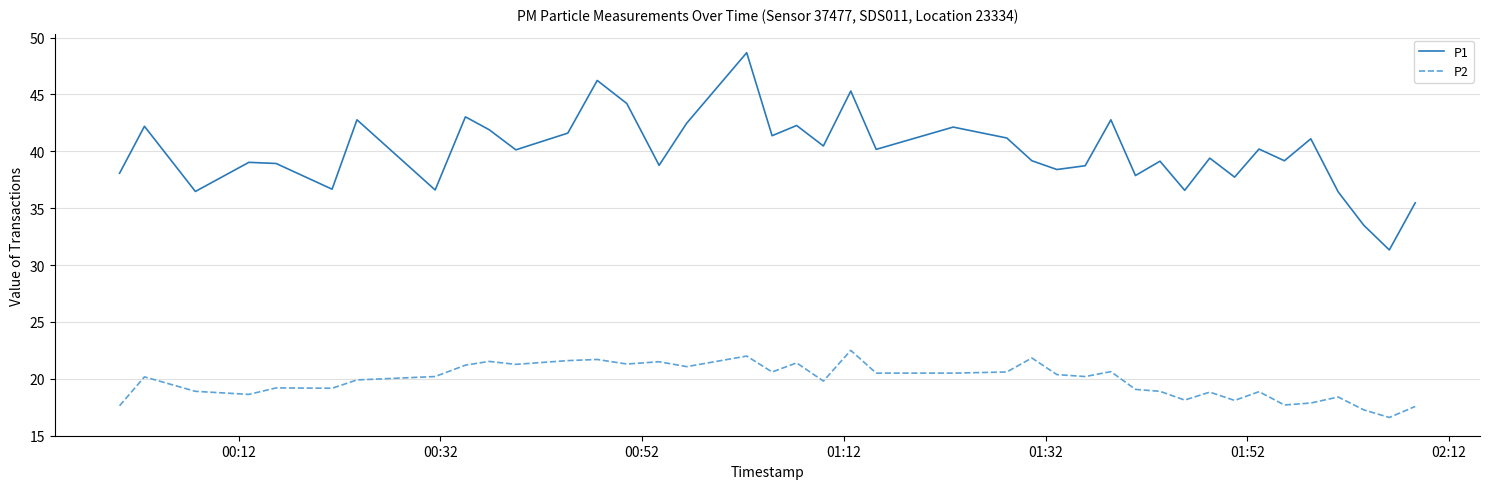

What is the smallest value displayed?

16.6